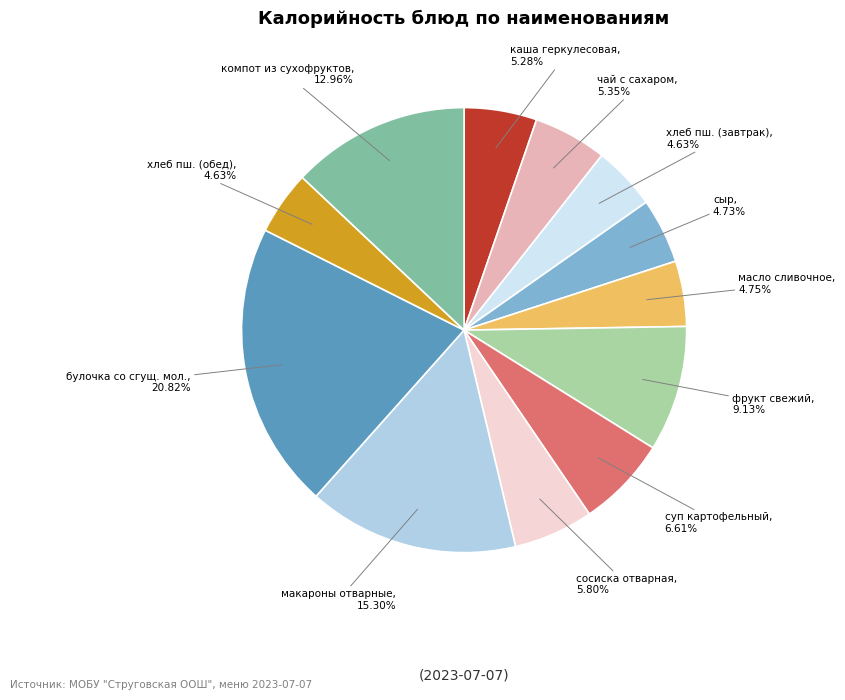

Does any single category account for the majority?

No